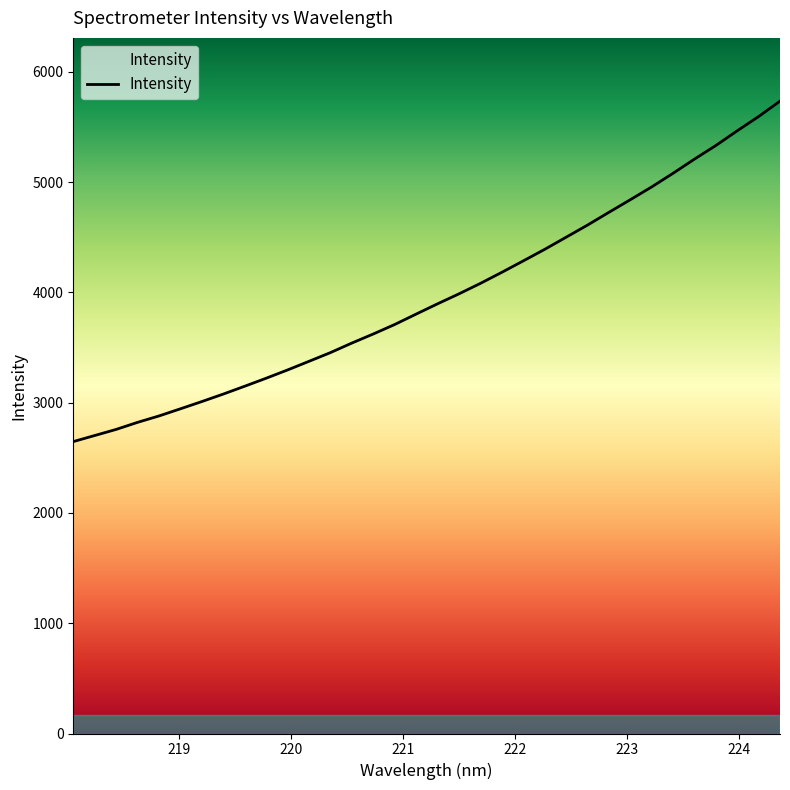

What is the smallest value displayed?

2646.4